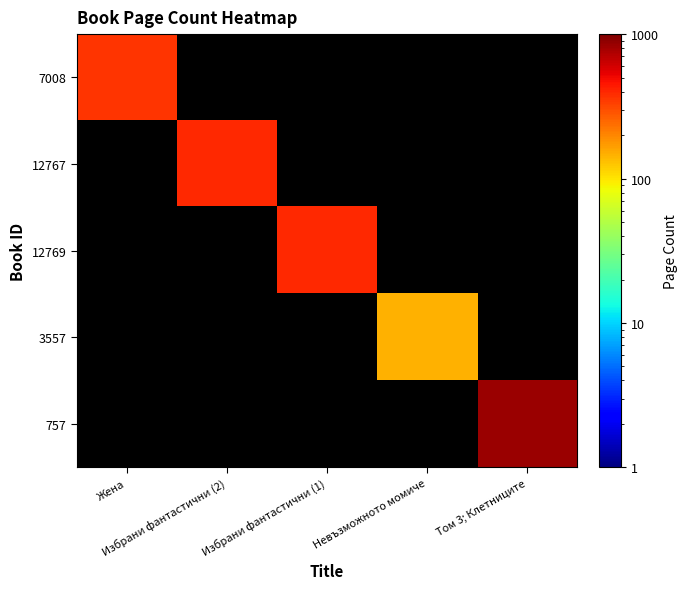

Which series has the largest total across all categories?

757